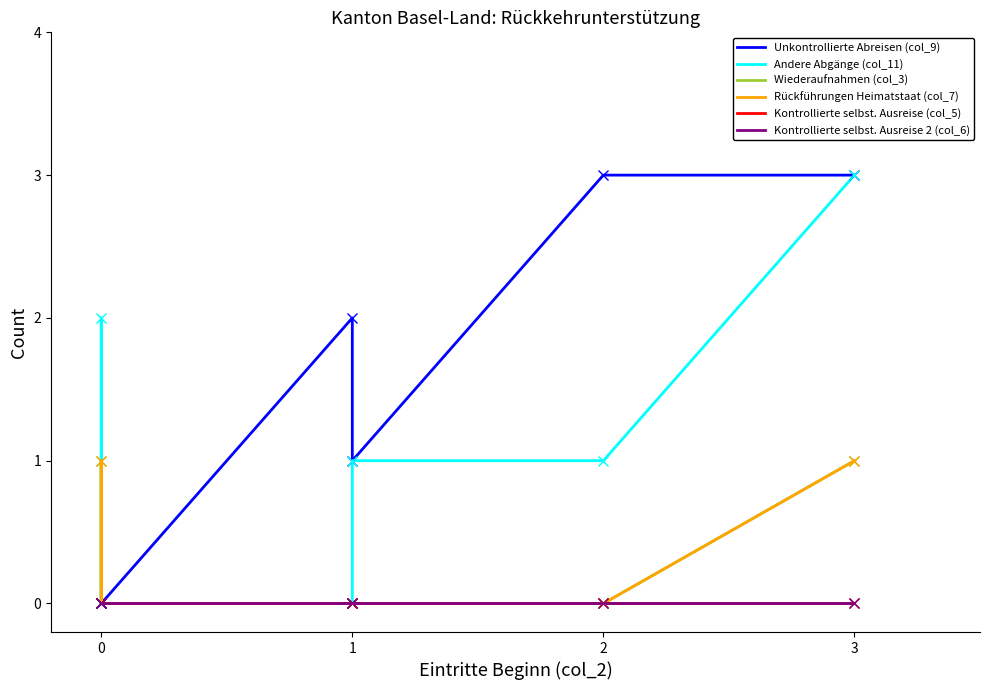

True or false: Rückführungen Heimatstaat (col_7) has a value of 1 at 0.

False